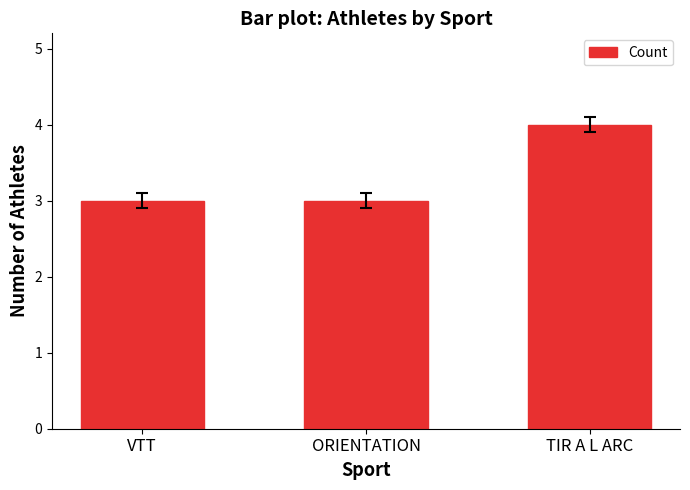

How many bars are there in total?

3